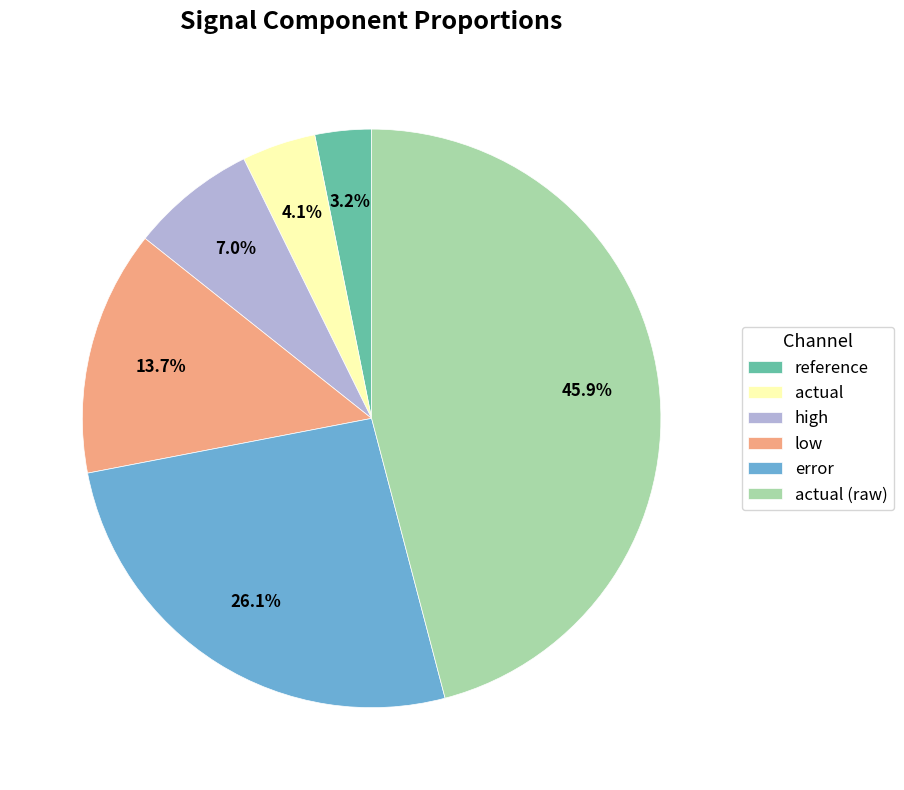

What percentage is NOT represented by high?

93.0%